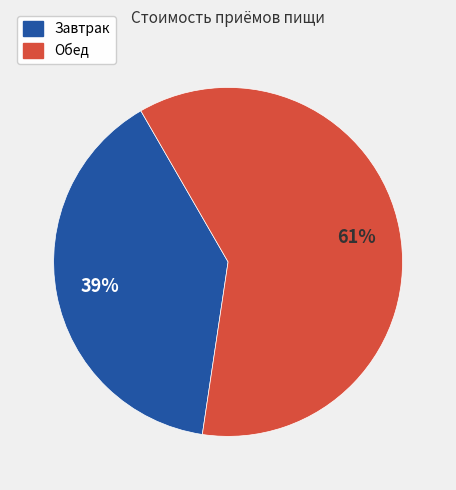

To the nearest percent, what is the combined percentage of Завтрак and Обед?

100%